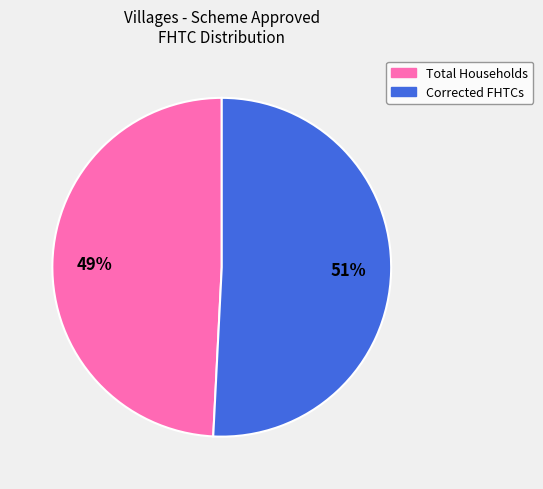

Count the number of slices in the pie.

2